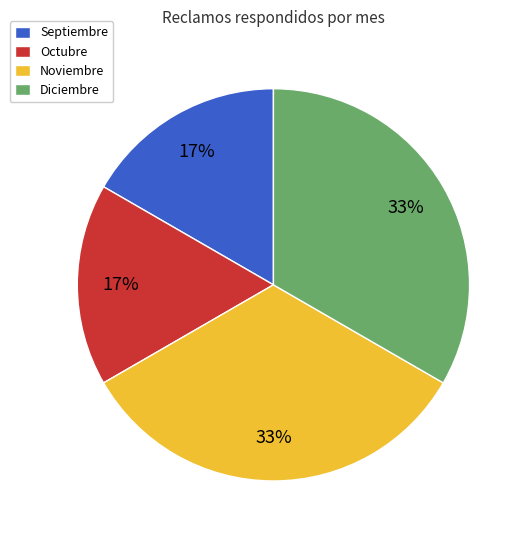

To the nearest percent, what is the average slice percentage?

25%